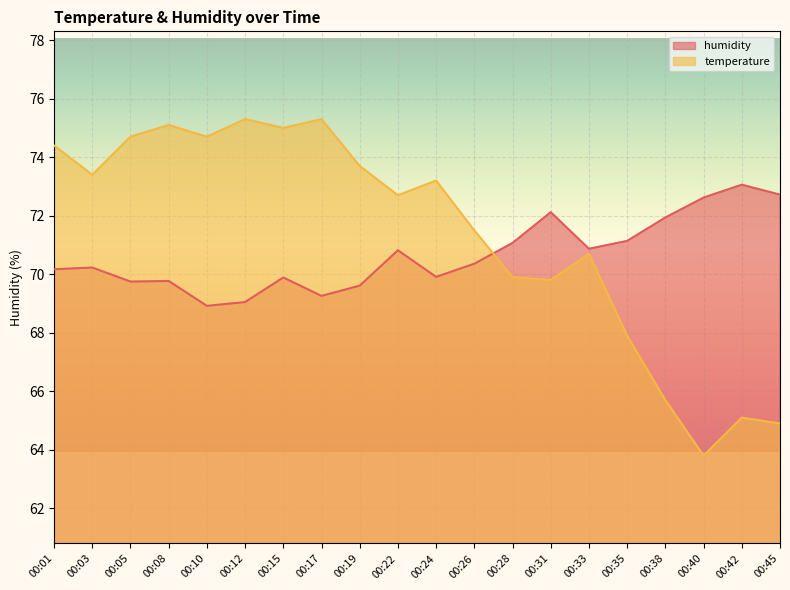

The humidity series shows 105.0 at 00:35. True or false?

False